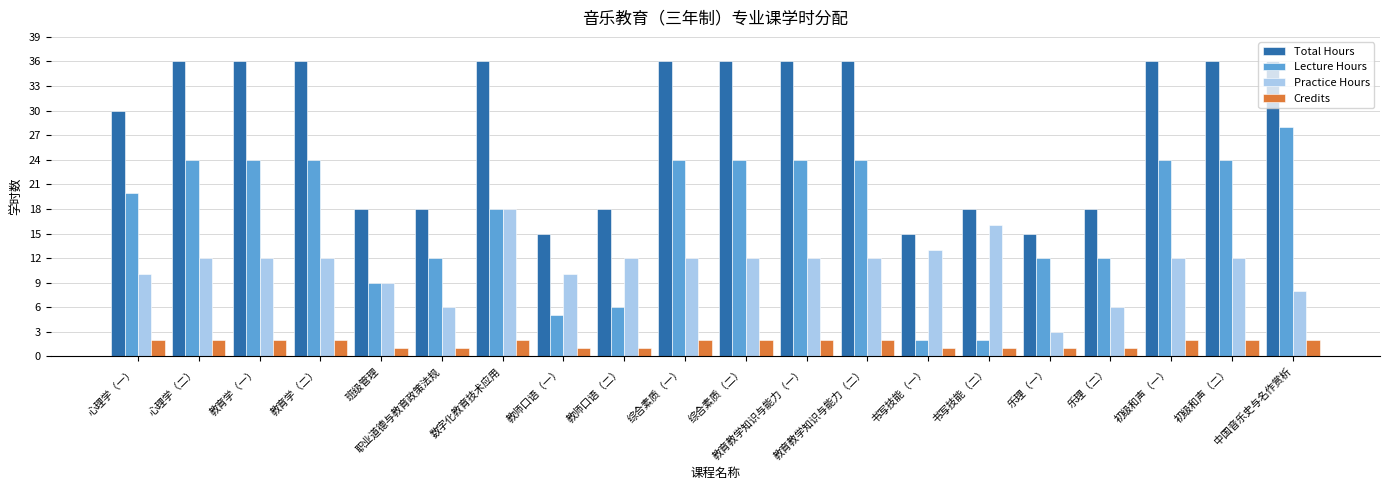

Count the number of categories in the chart.

20